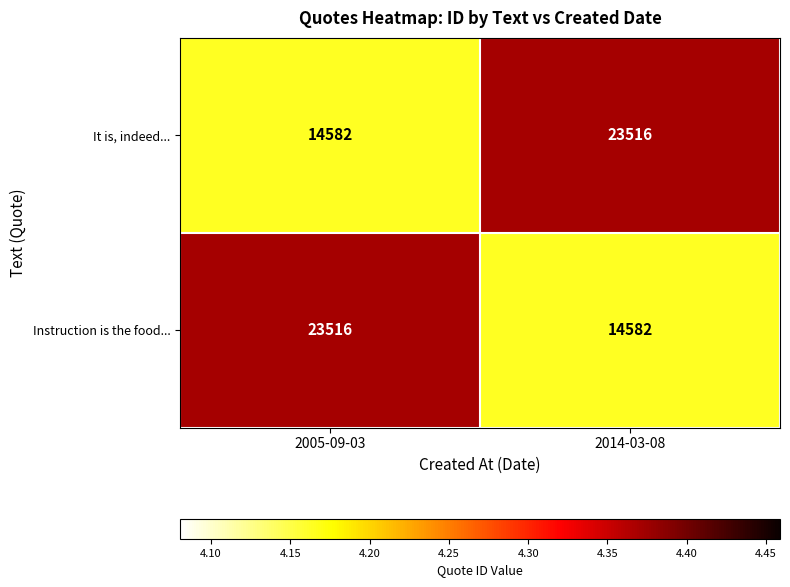

What is the spread (max minus min) of values at 2014-03-08?

8934